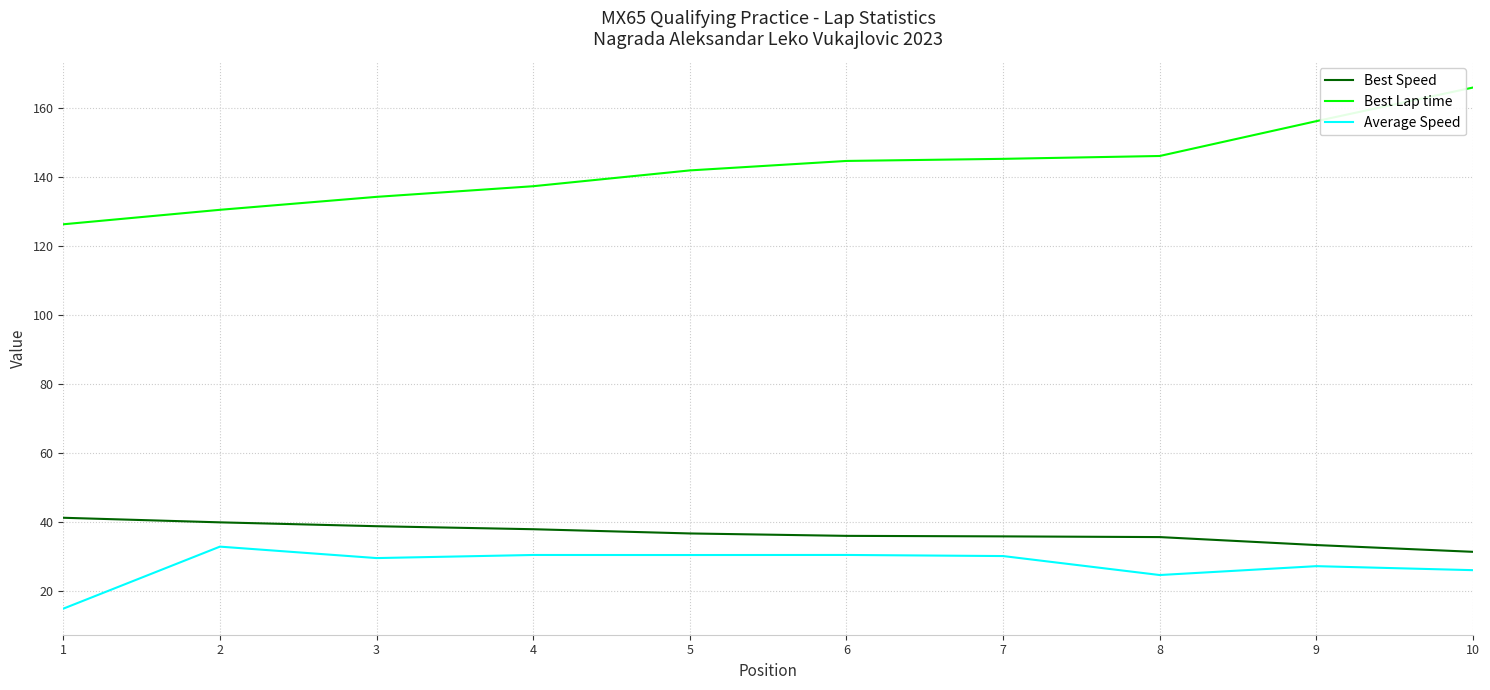

The value of Average Speed at 3 is 12.4. True or false?

False